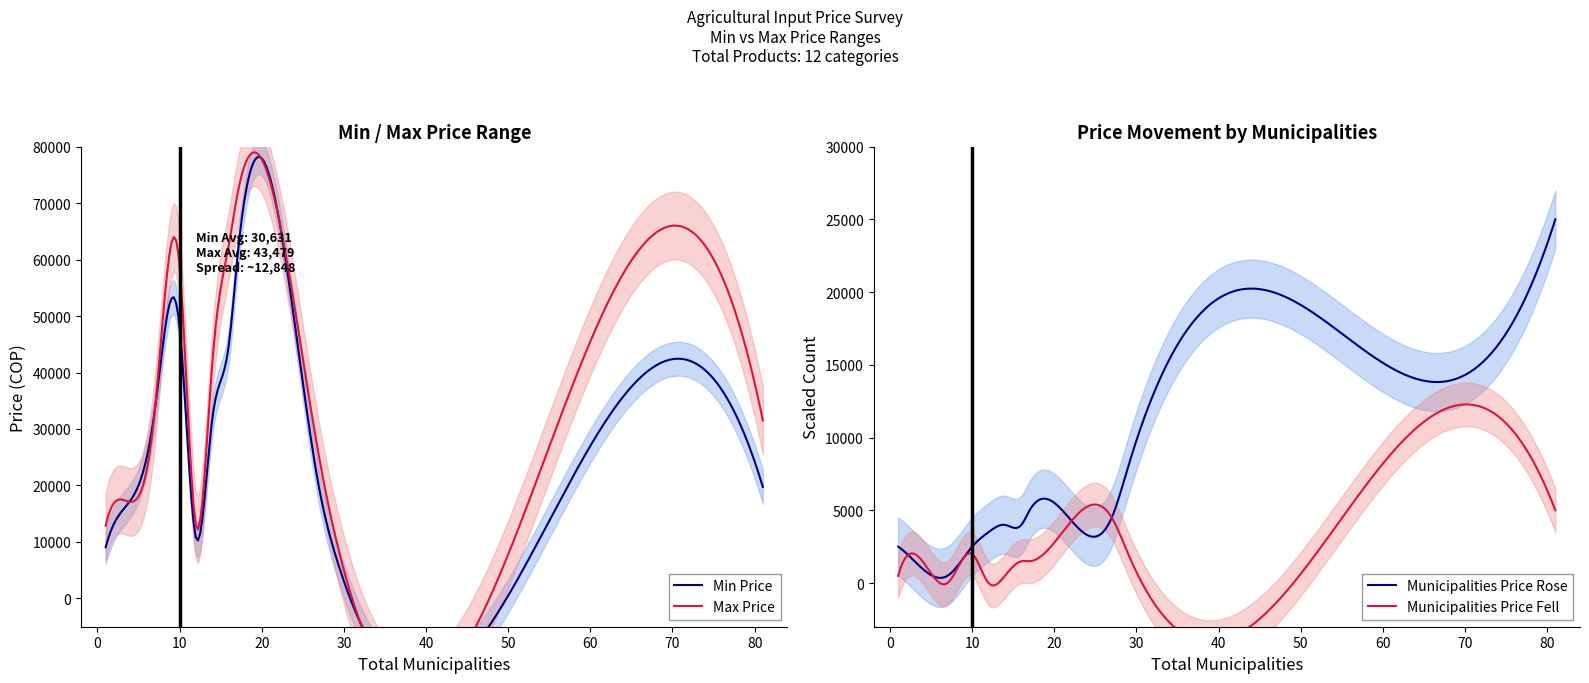

True or false: Min Price (Control) and Max Price (Perturbed) intersect in this chart.

False